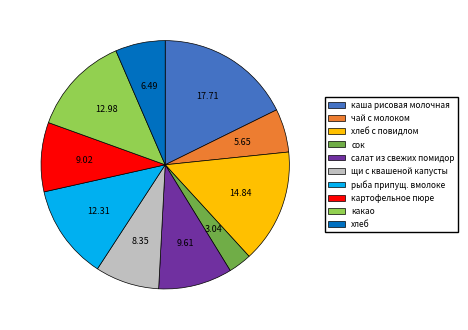

Rank the categories by value from highest to lowest.

каша рисовая молочная, хлеб с повидлом, какао, рыба припущ. вмолоке, салат из свежих помидор, картофельное пюре, щи с квашеной капусты, хлеб, чай с молоком, сок